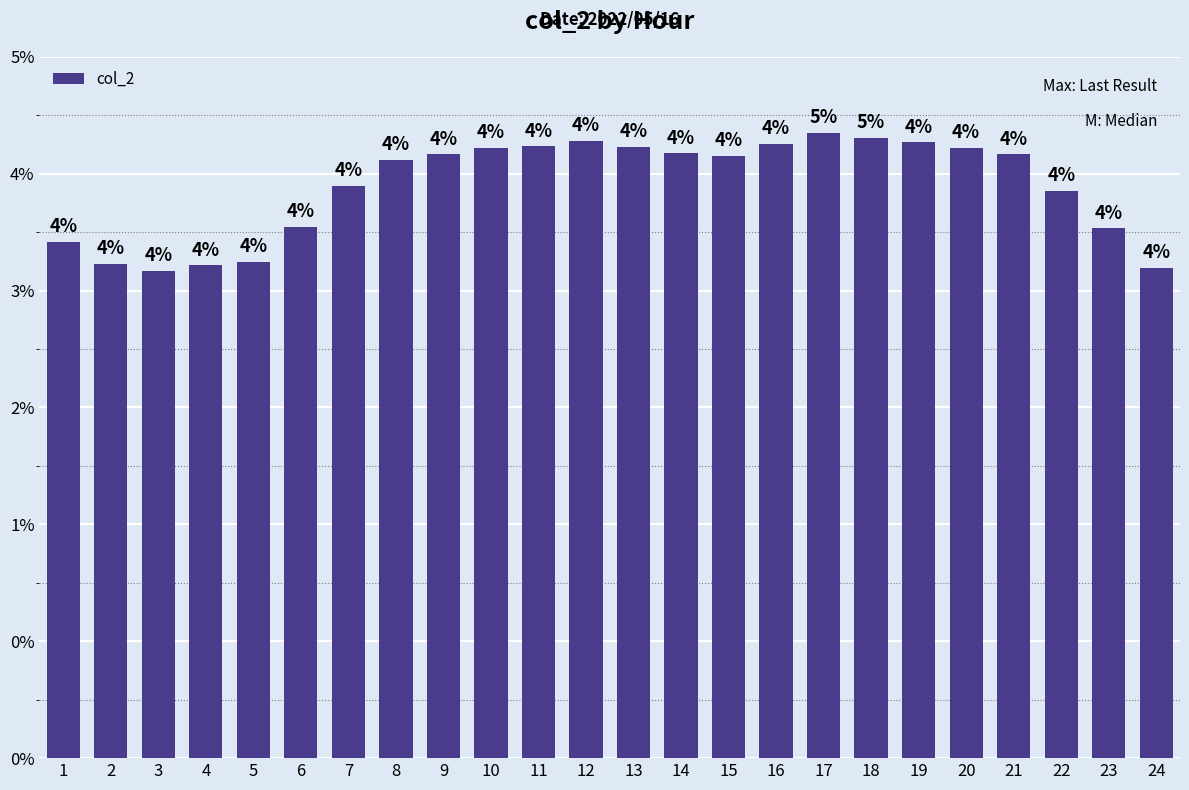

Which category has the lowest value across all series?

3